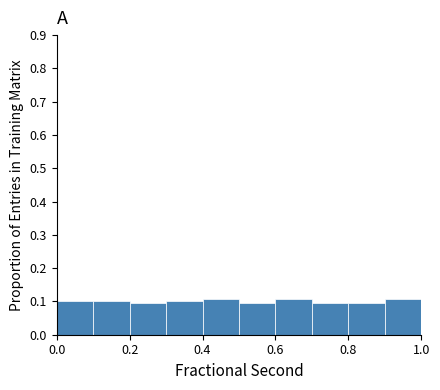

Reading left to right, list every bar in this chart as the range it spans on the x-axis followed by its height. The values are not printed on the chart, so give them approximately, as read against the axis.

0.0 to 0.1: 0.10
0.1 to 0.2: 0.10
0.2 to 0.3: 0.09
0.3 to 0.4: 0.10
0.4 to 0.5: 0.11
0.5 to 0.6: 0.09
0.6 to 0.7: 0.11
0.7 to 0.8: 0.09
0.8 to 0.9: 0.09
0.9 to 1.0: 0.11